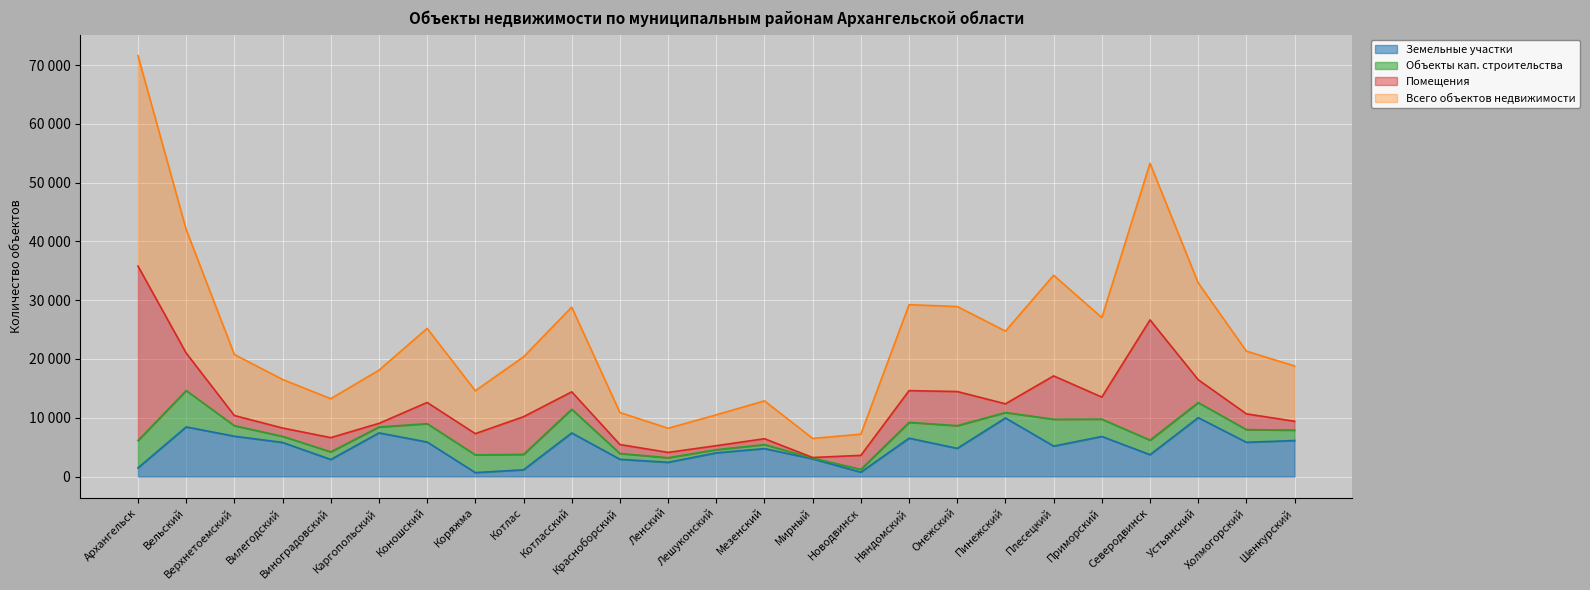

Which series has the widest spread of values?

Всего объектов недвижимости